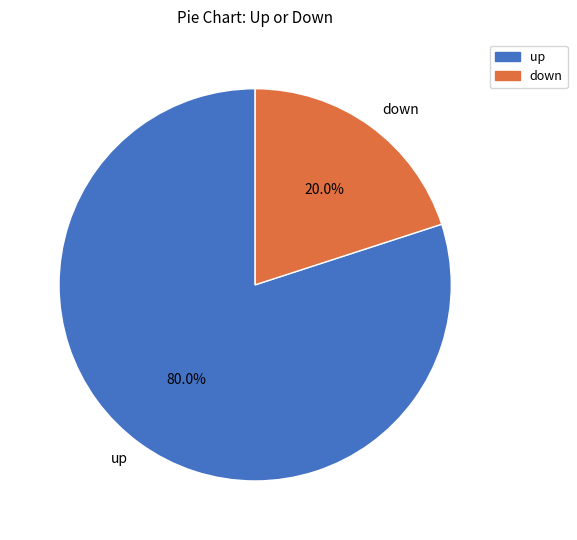

Is there any slice that represents more than half of the pie?

Yes